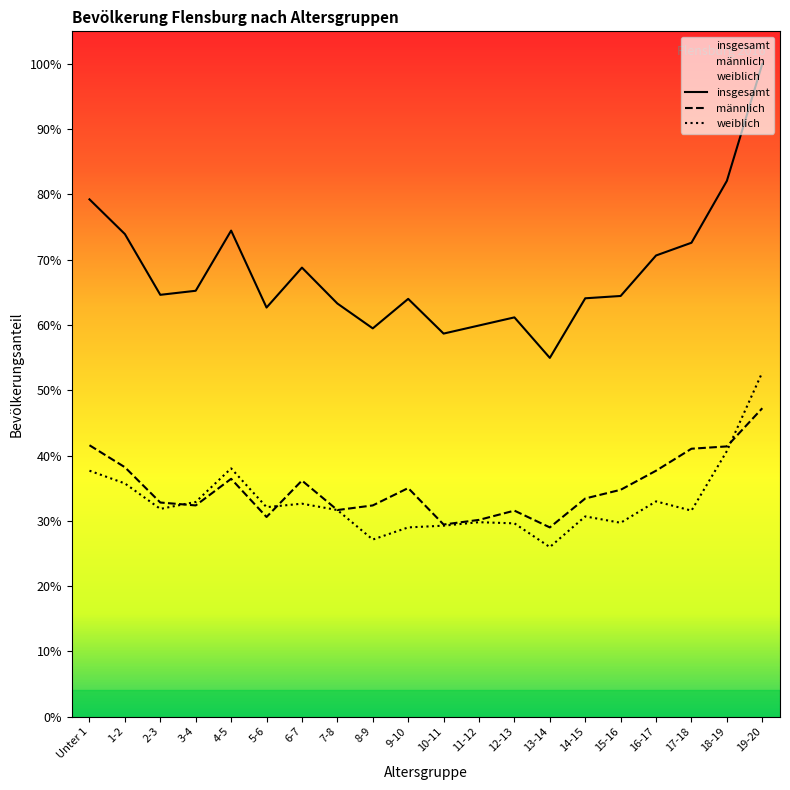

Does the chart have visible grid lines?

No